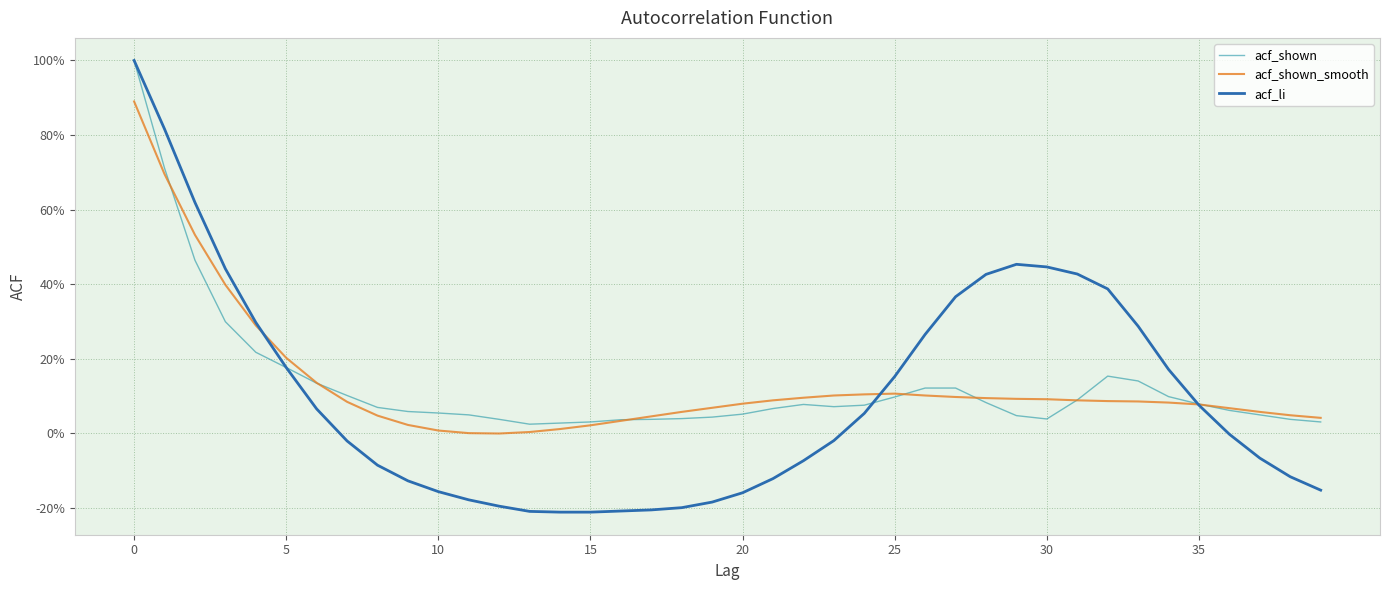

Which series has the largest range (max minus min)?

acf_li